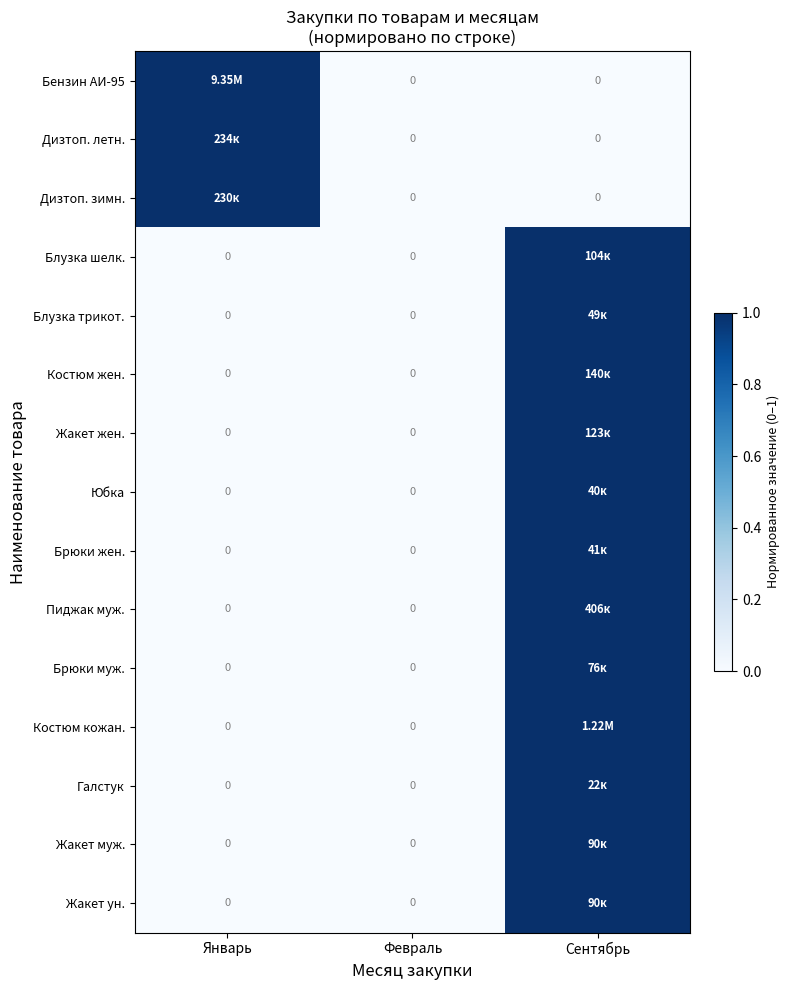

The Блузка трикот. series shows 1 at Январь. True or false?

False